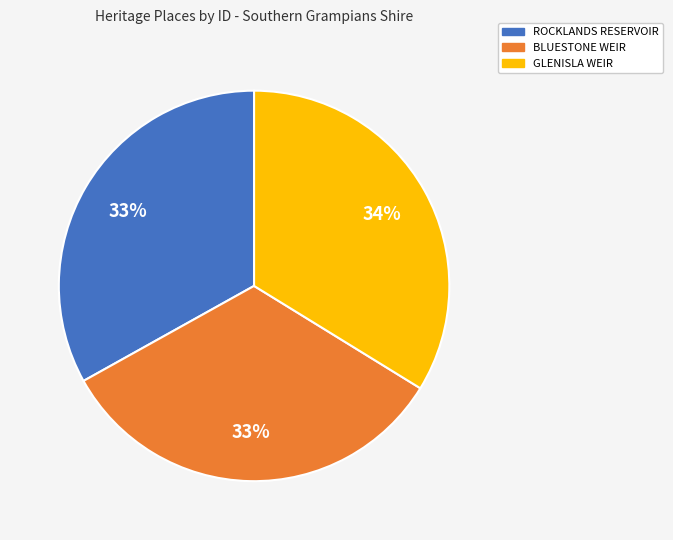

To the nearest percent, what percentage of the pie is GLENISLA WEIR?

34%